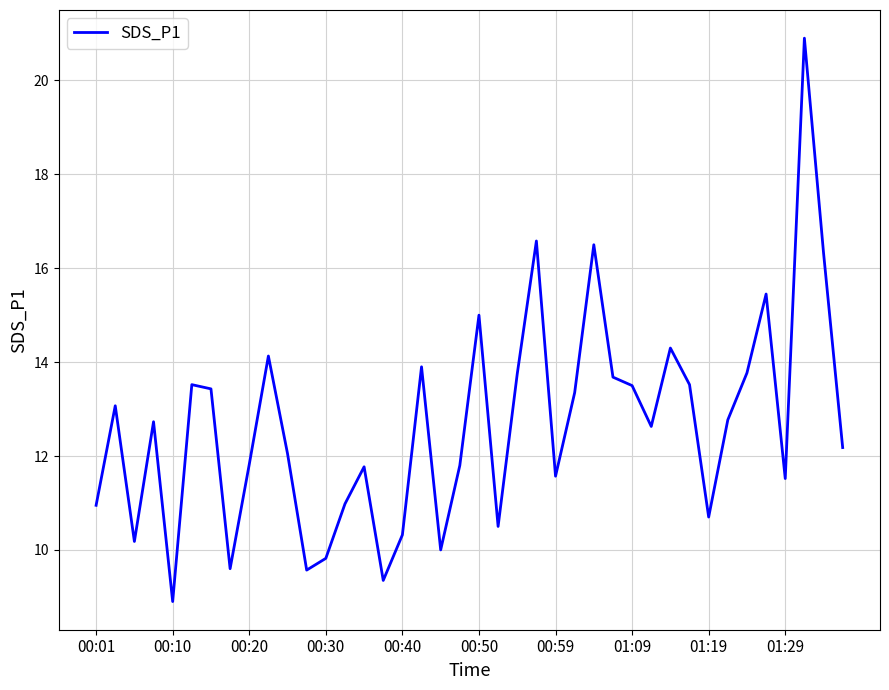

What is the maximum value shown in the chart?

20.9